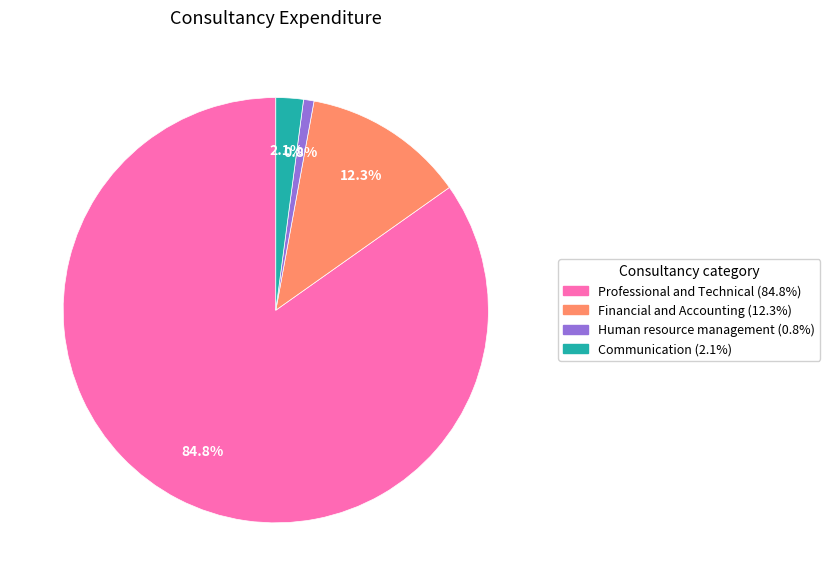

Is there a majority slice in this chart?

Yes